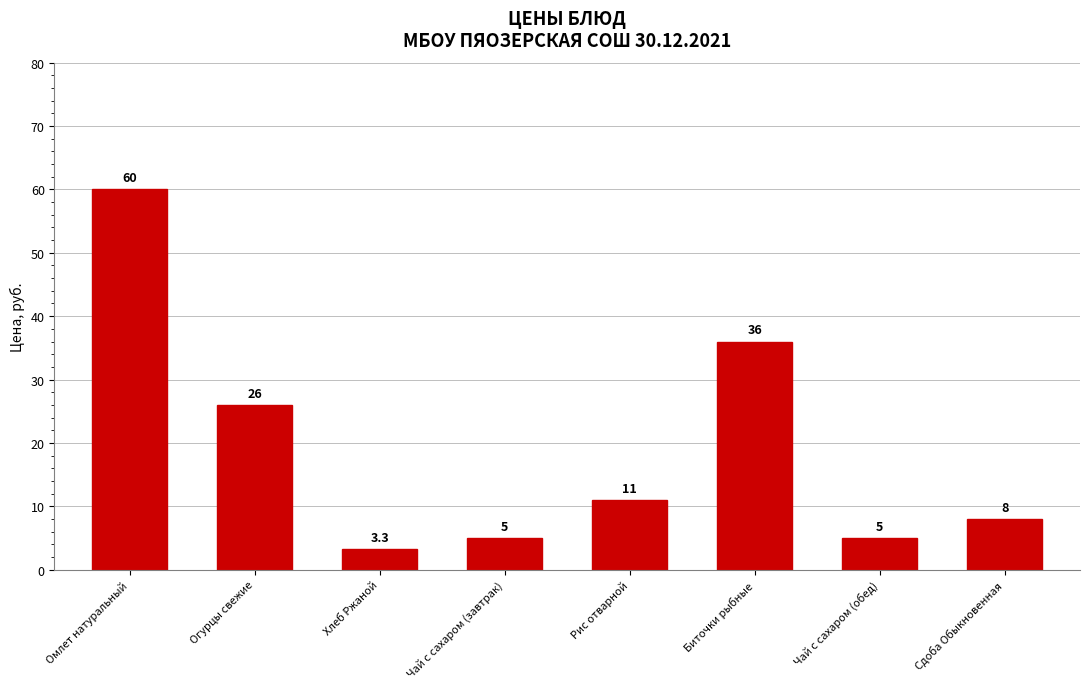

Reading left to right, what are all the values shown in this chart?

Омлет натуральный=60.0	Огурцы свежие=26.0	Хлеб Ржаной=3.3	Чай с сахаром (завтрак)=5.0	Рис отварной=11.0	Биточки рыбные=36.0	Чай с сахаром (обед)=5.0	Сдоба Обыкновенная=8.0